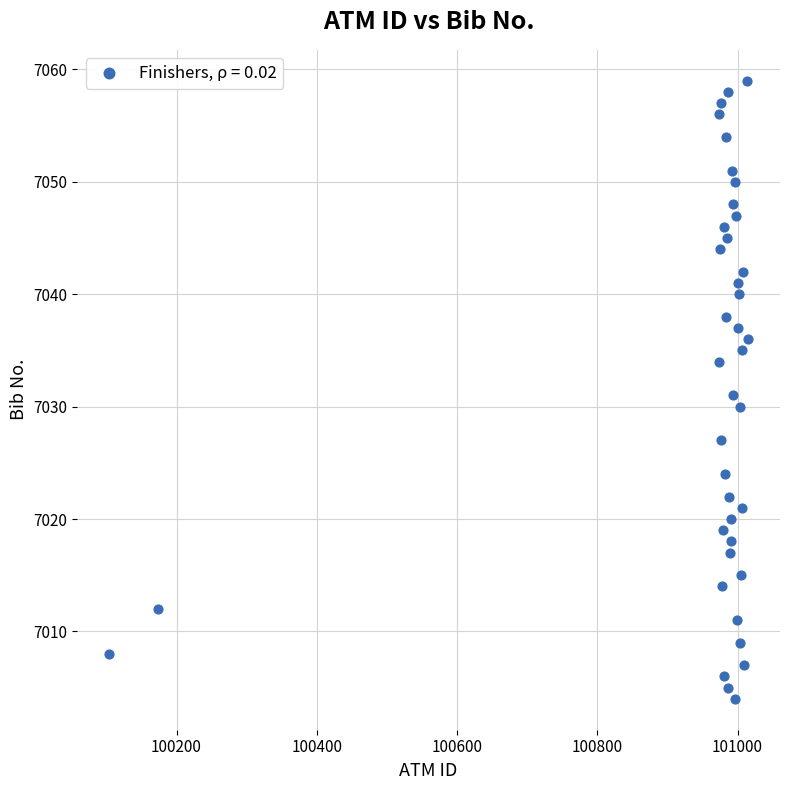

What is the range of X values (max minus min)?

911